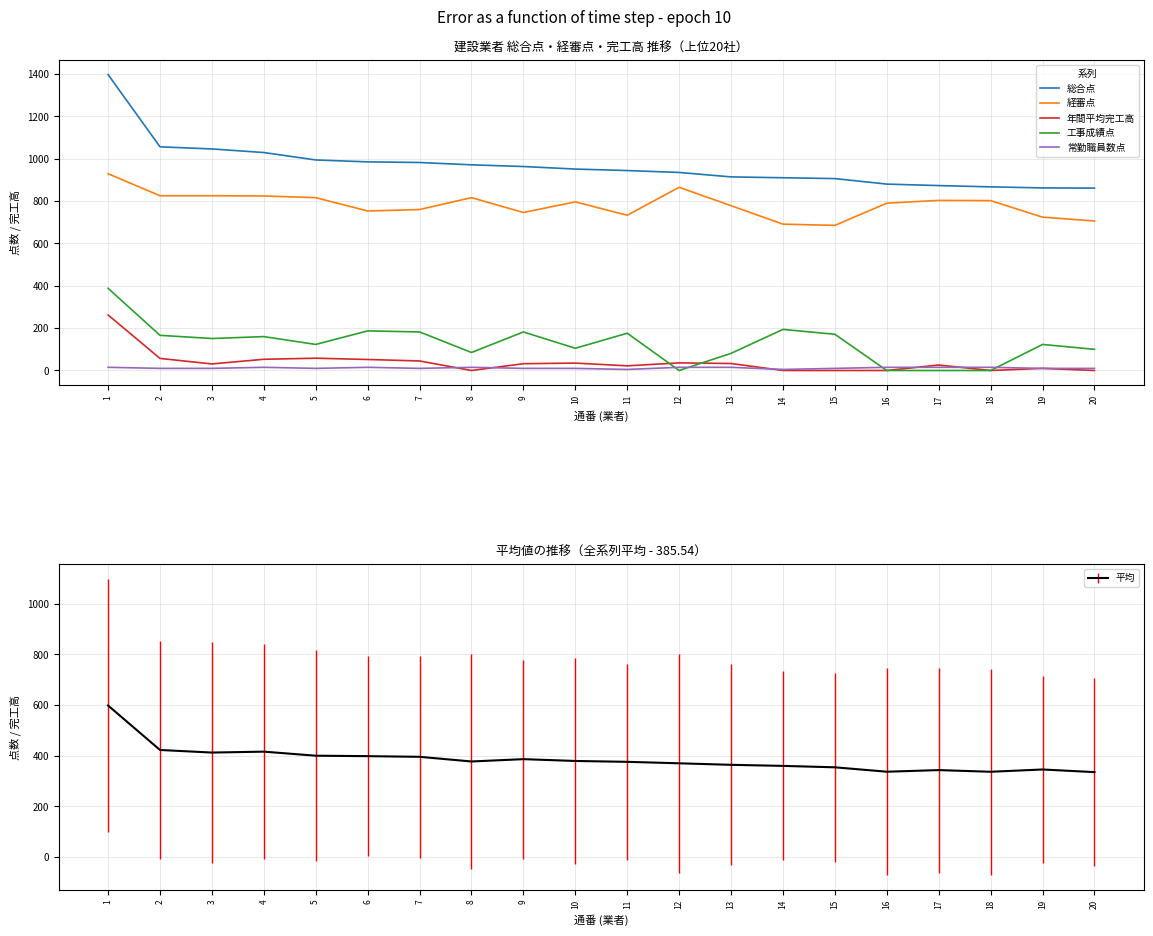

True or false: 総合点 has more than 0 points higher than both neighbors.

False